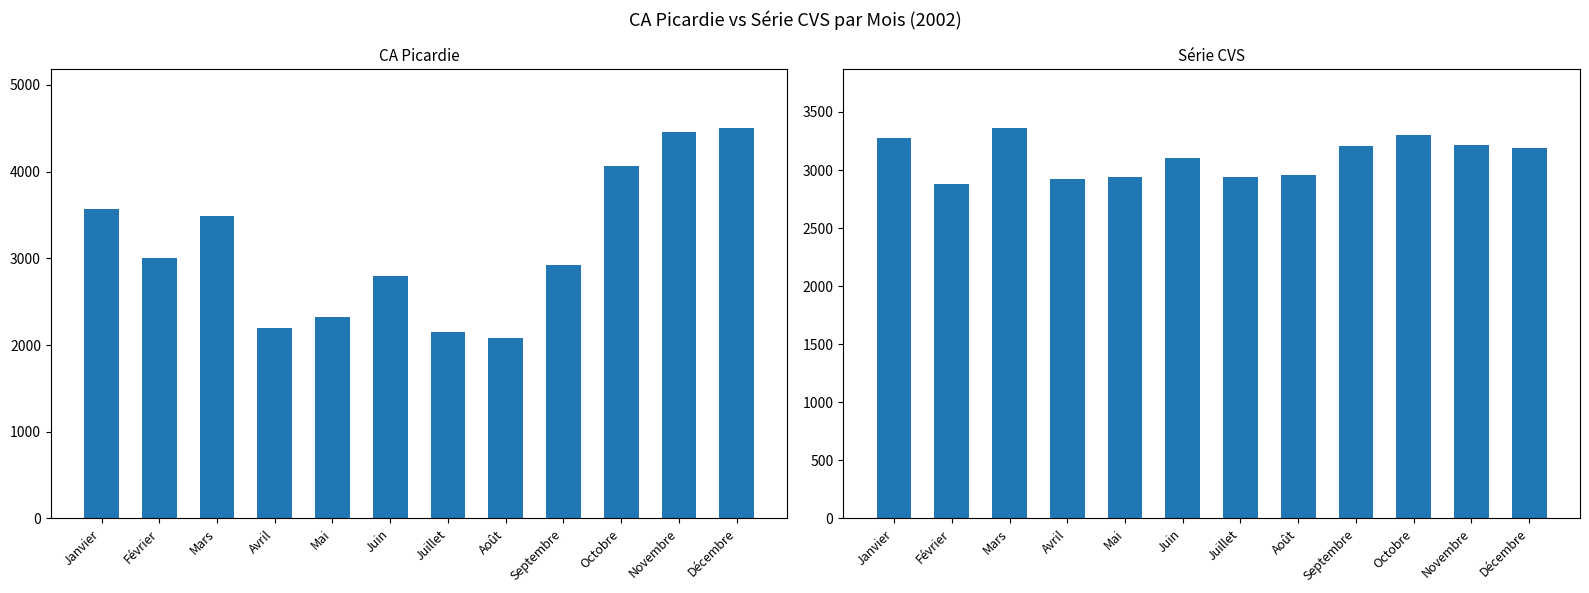

Is it true that Série CVS equals 3102.9 at Juin?

True